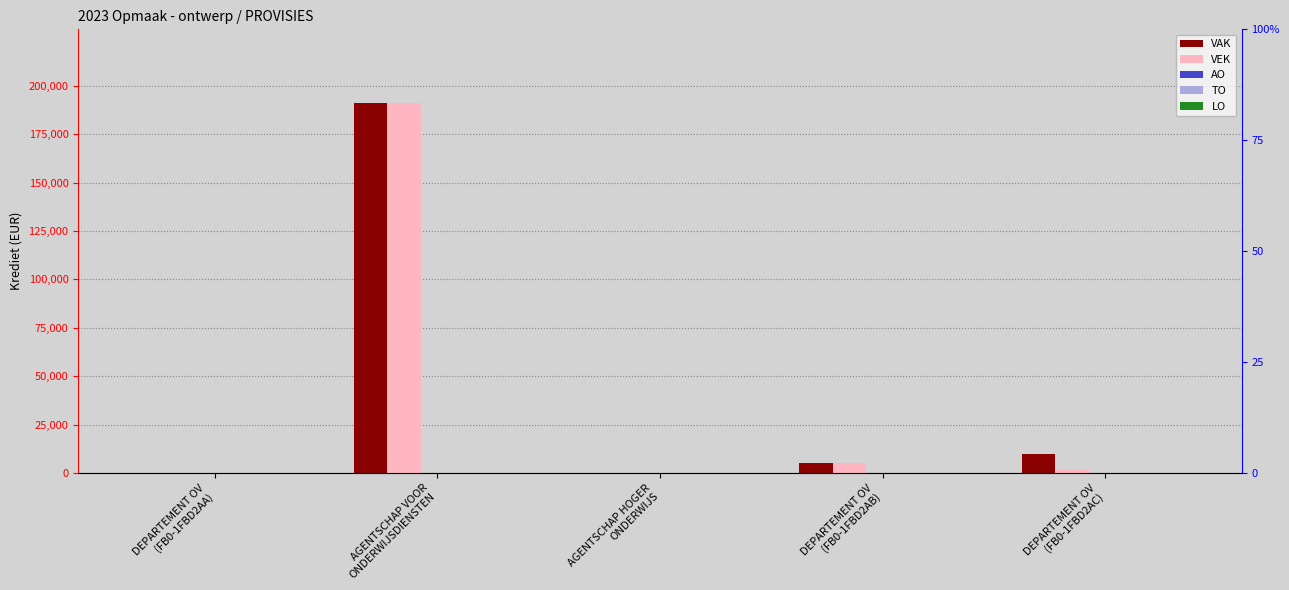

Which has a higher value, DEPARTEMENT OV
(FB0-1FBD2AC) or DEPARTEMENT OV
(FB0-1FBD2AA)?

DEPARTEMENT OV
(FB0-1FBD2AC)